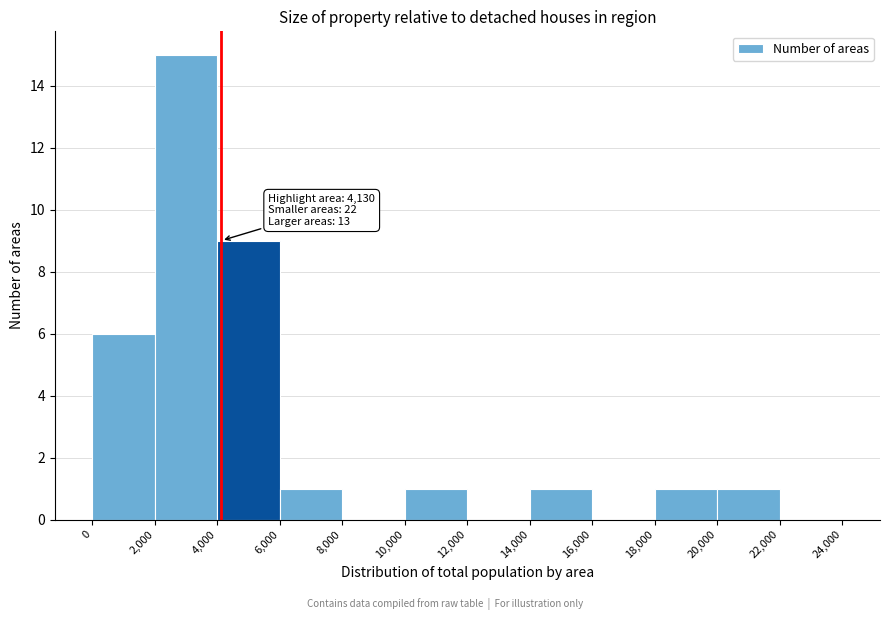

Over which range of the x-axis is the bar tallest?

2,000 to 4,000